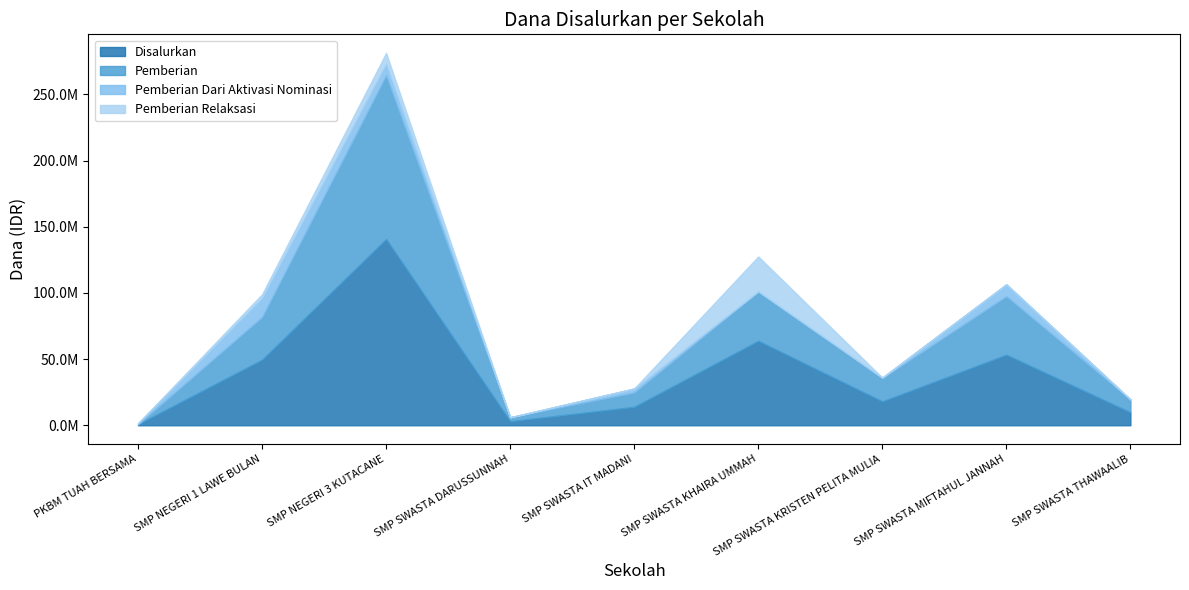

What are all the series names shown in the legend?

Disalurkan, Pemberian, Pemberian Dari Aktivasi Nominasi, Pemberian Relaksasi